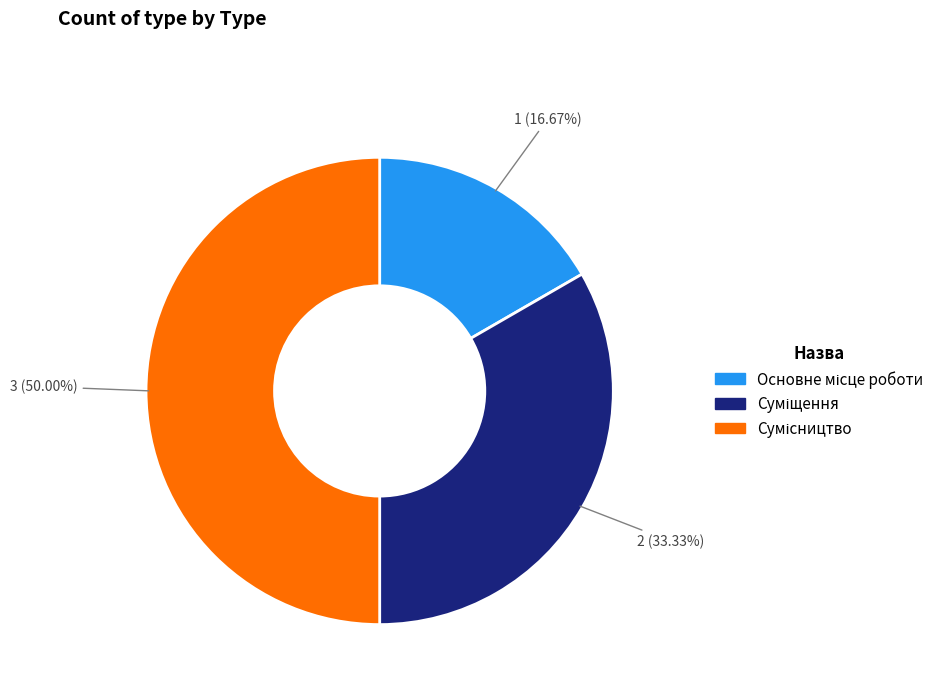

Which slice is the largest?

Сумісництво